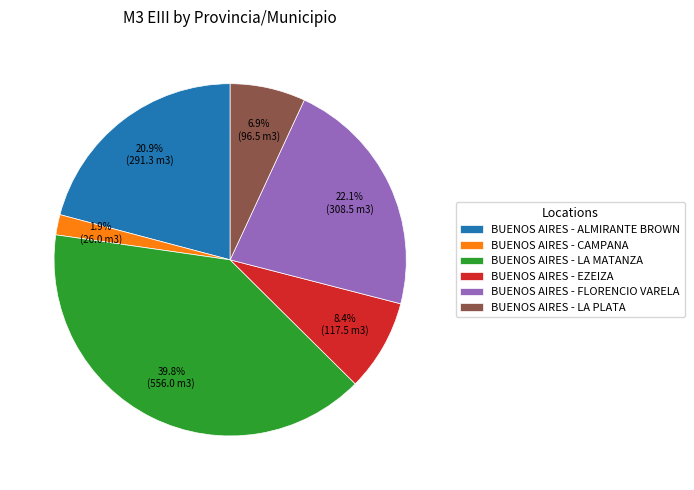

Rank the categories by value from lowest to highest.

BUENOS AIRES - CAMPANA, BUENOS AIRES - LA PLATA, BUENOS AIRES - EZEIZA, BUENOS AIRES - ALMIRANTE BROWN, BUENOS AIRES - FLORENCIO VARELA, BUENOS AIRES - LA MATANZA